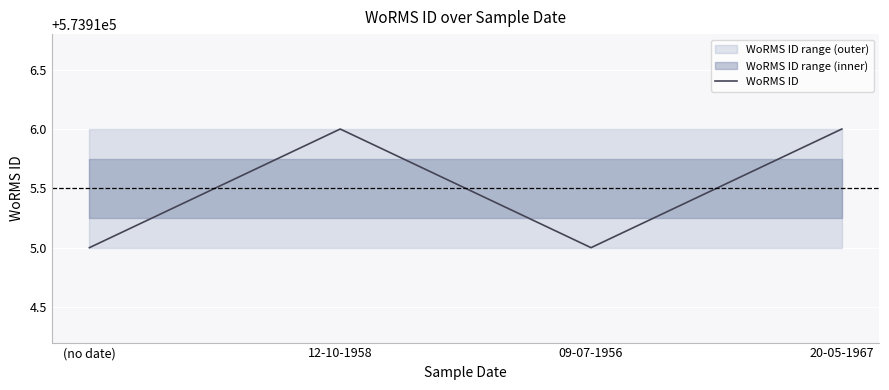

Which label corresponds to the largest value in the chart?

12-10-1958